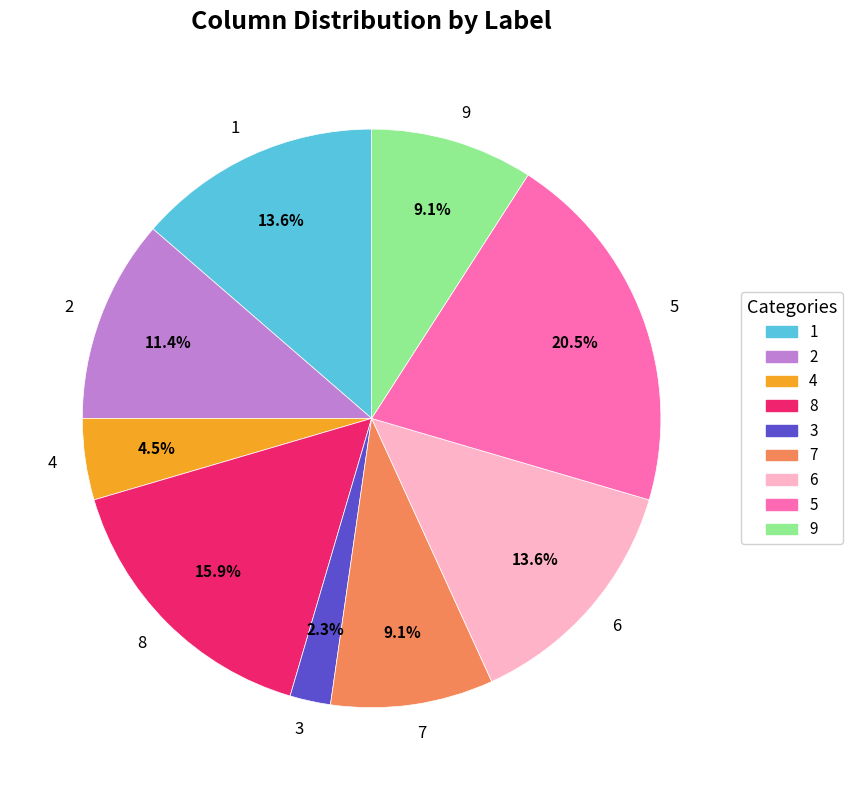

Approximately how many times larger is the value at 8 compared to 6?

1.2